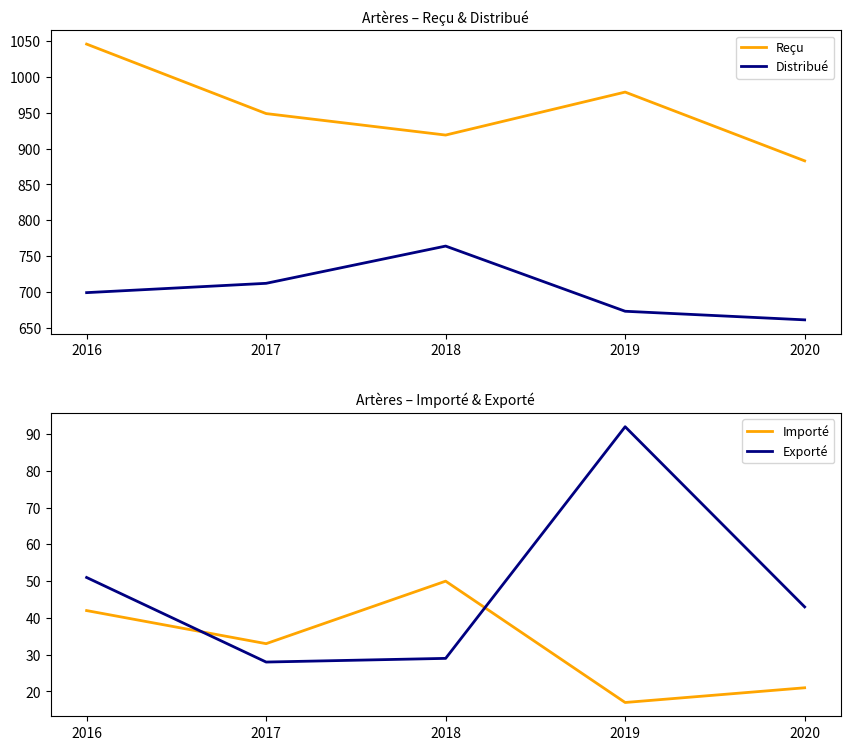

Which series ends up on top after the final intersection of Exporté and Importé?

Exporté